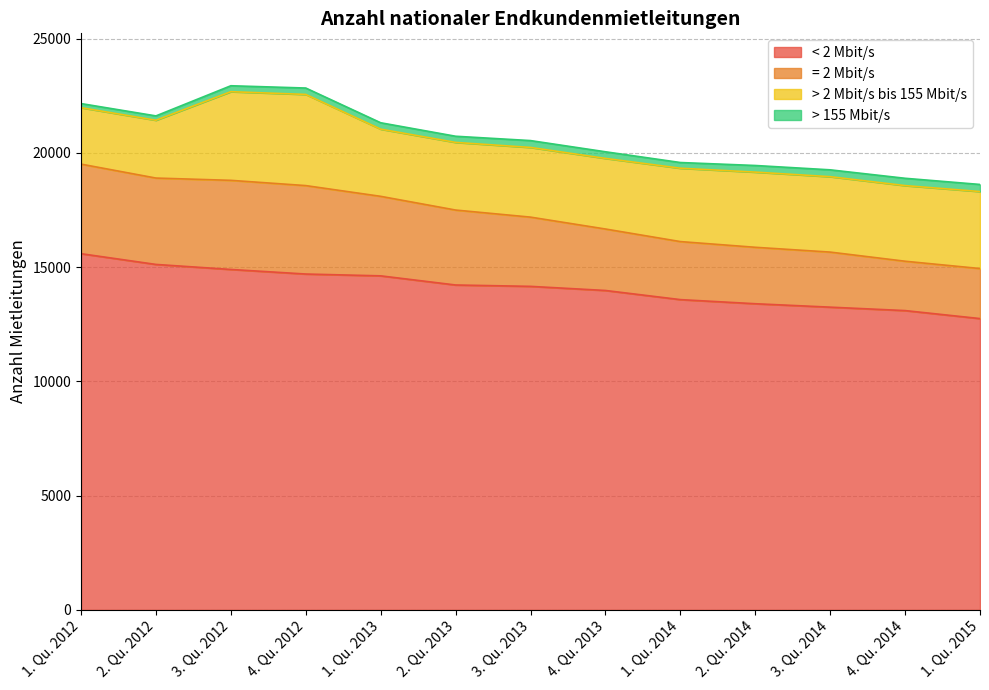

The < 2 Mbit/s series shows 13400 at 2. Qu. 2014. True or false?

True